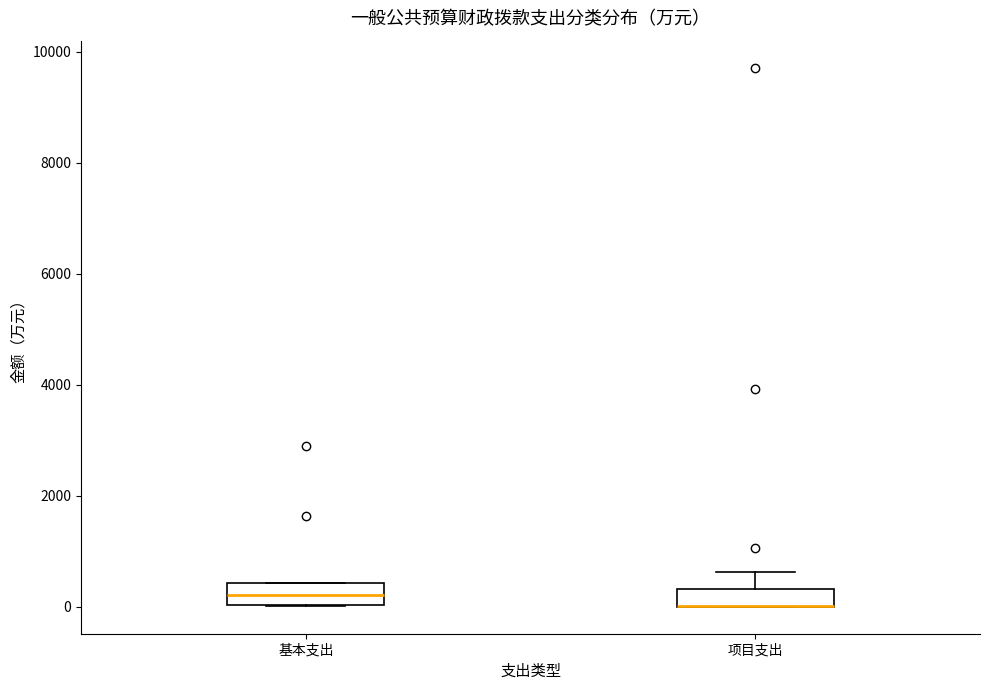

Reading left to right, transcribe this box plot: for each box, give where its median line is, the range the box spans, and where its two whiskers end, as read against the y-axis. The values are not printed on the chart, so give them approximately, as read against the axis.

基本支出: median 200, box 0 to 400, whiskers 0 to 400
项目支出: median 0 (drawn on the box's lower edge), box 0 to 400, whiskers 0 to 600